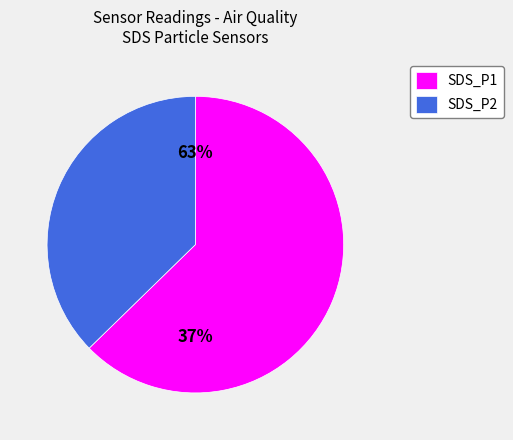

How many segments does this pie chart have?

2